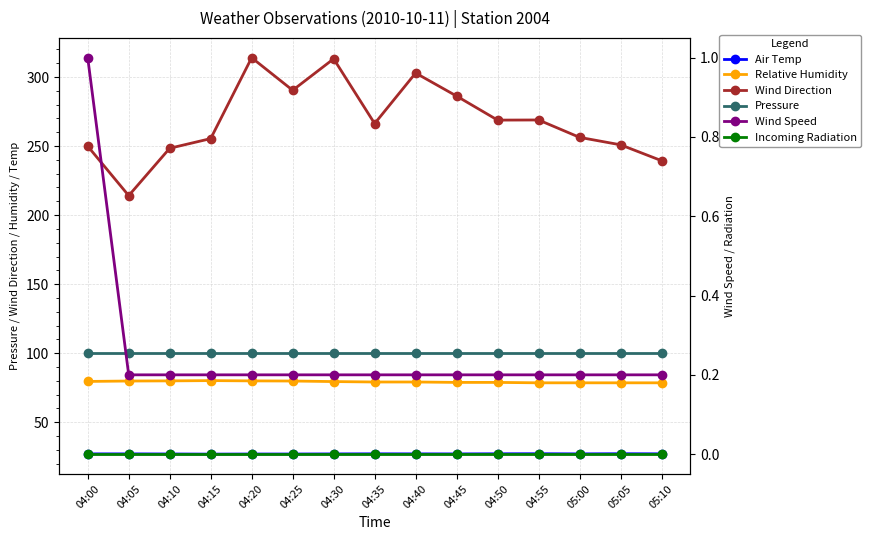

Reading left to right, list all the values displayed in this chart.

Air Temp: 04:00=27.0	04:05=27.0	04:10=26.9	04:15=26.9	04:20=26.9	04:25=26.9	04:30=27.0	04:35=27.1	04:40=27.0	04:45=27.0	04:50=27.1	04:55=27.1	05:00=27.0	05:05=27.1	05:10=27.1
Relative Humidity: 04:00=79.5	04:05=79.8	04:10=79.9	04:15=80.1	04:20=79.9	04:25=79.8	04:30=79.4	04:35=79.1	04:40=79.1	04:45=78.8	04:50=78.8	04:55=78.5	05:00=78.5	05:05=78.5	05:10=78.5
Wind Direction: 04:00=249.9	04:05=214.1	04:10=248.4	04:15=255.4	04:20=314.0	04:25=290.4	04:30=313.2	04:35=266.3	04:40=302.9	04:45=286.2	04:50=268.8	04:55=268.9	05:00=256.3	05:05=250.9	05:10=239.4
Pressure: 04:00=100.4	04:05=100.4	04:10=100.4	04:15=100.4	04:20=100.4	04:25=100.4	04:30=100.4	04:35=100.4	04:40=100.4	04:45=100.4	04:50=100.4	04:55=100.4	05:00=100.4	05:05=100.4	05:10=100.4
Wind Speed: 04:00=1.0	04:05=0.2	04:10=0.2	04:15=0.2	04:20=0.2	04:25=0.2	04:30=0.2	04:35=0.2	04:40=0.2	04:45=0.2	04:50=0.2	04:55=0.2	05:00=0.2	05:05=0.2	05:10=0.2
Incoming Radiation: 04:00=0.0	04:05=0.0	04:10=0.0	04:15=0.0	04:20=0.0	04:25=0.0	04:30=0.0	04:35=0.0	04:40=0.0	04:45=0.0	04:50=0.0	04:55=0.0	05:00=0.0	05:05=0.0	05:10=0.0